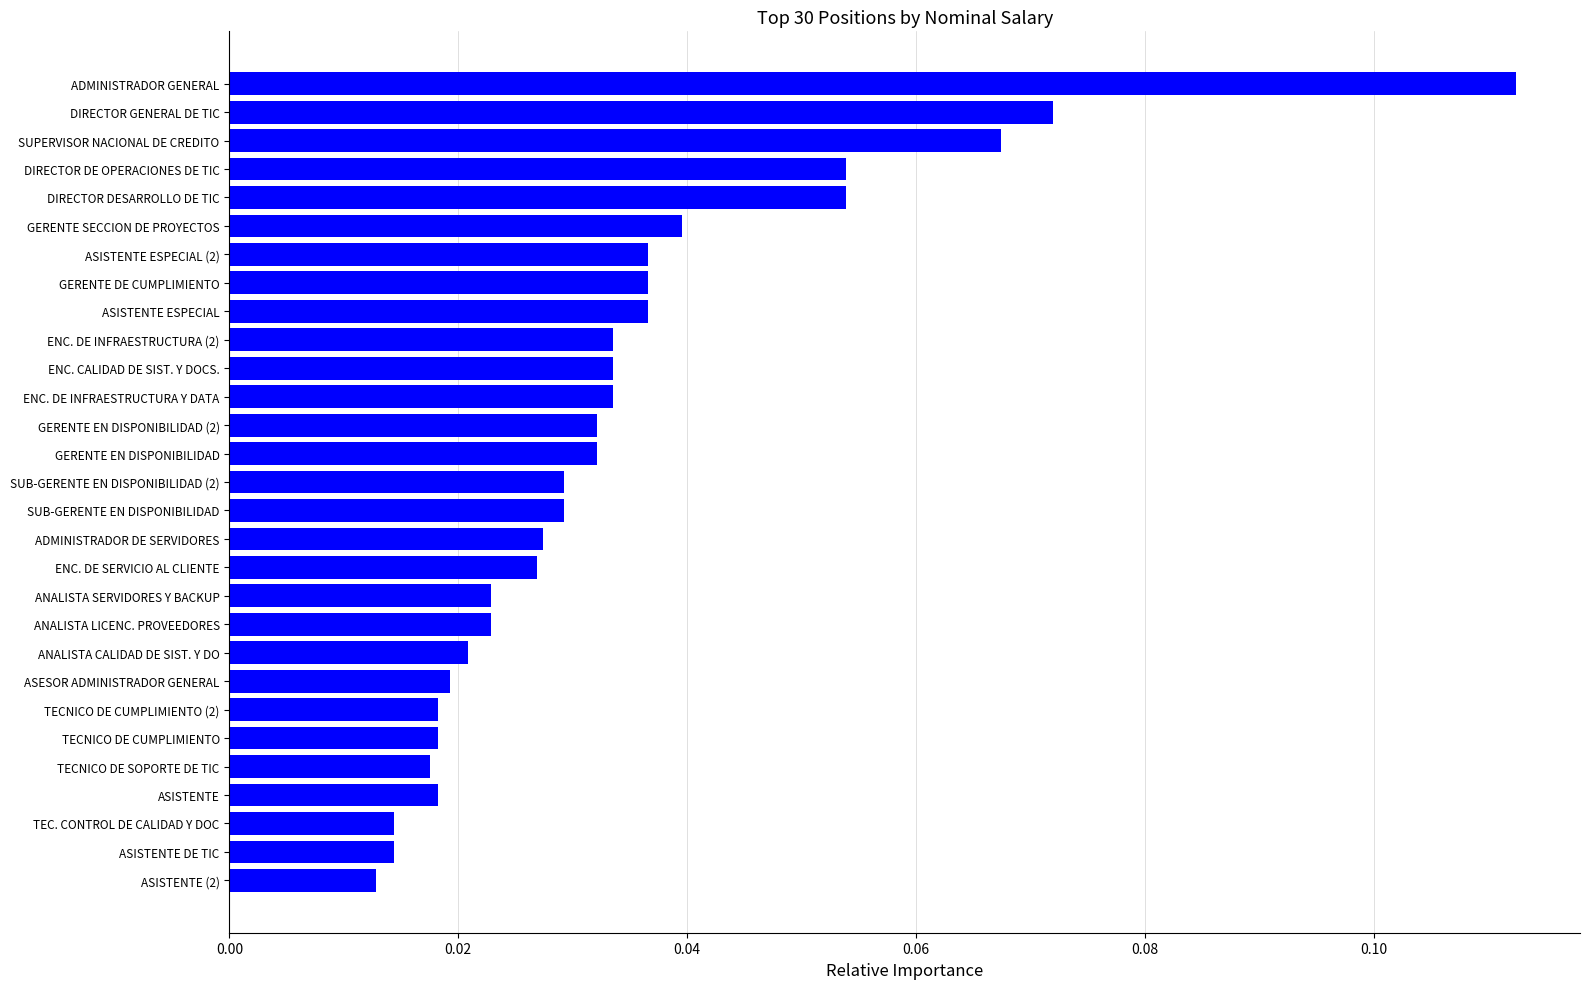

Between ASISTENTE DE TIC and ANALISTA CALIDAD DE SIST. Y DO, which is larger?

ANALISTA CALIDAD DE SIST. Y DO